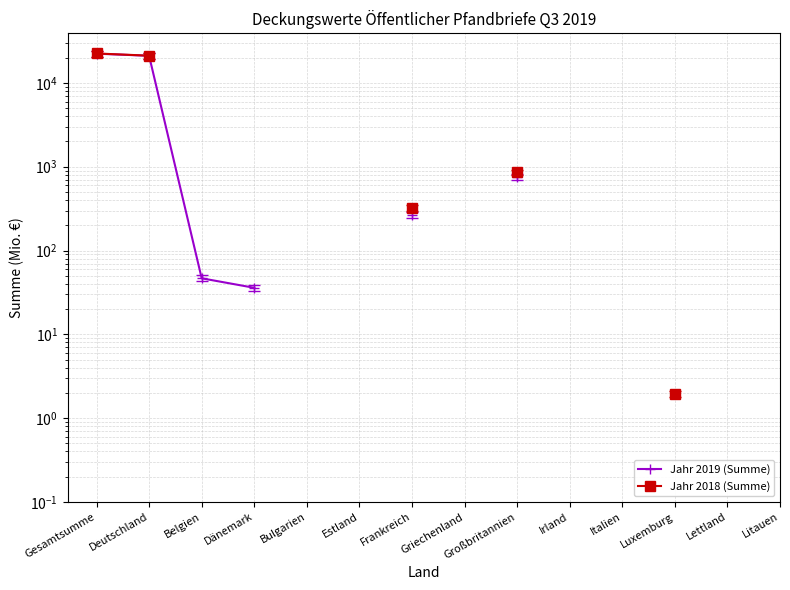

Where is Jahr 2018 (Summe) nearest to the value 11230?

Deutschland